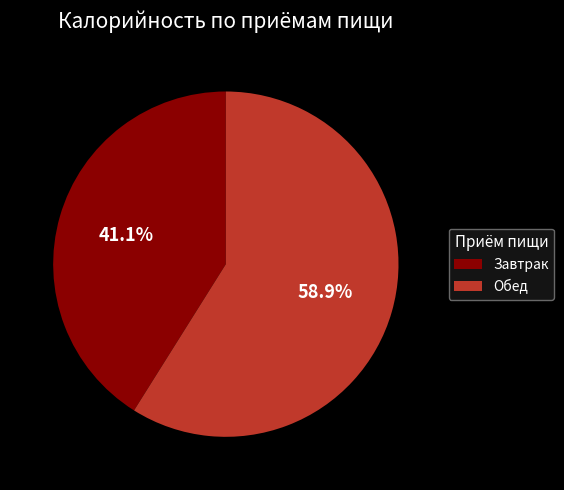

The Завтрак slice represents 41% of the pie. True or false?

True